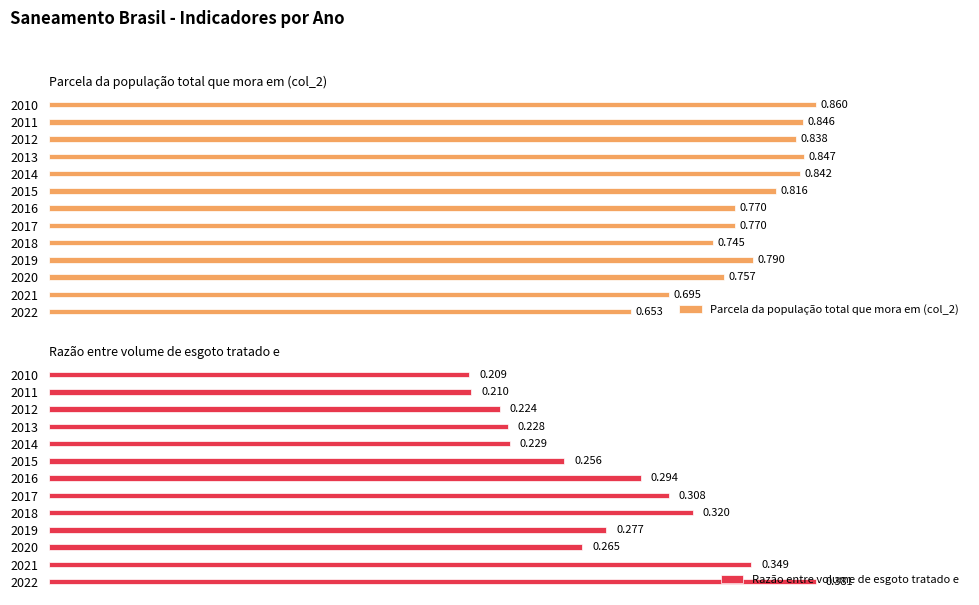

At how many categories does at least one series exceed 0?

13